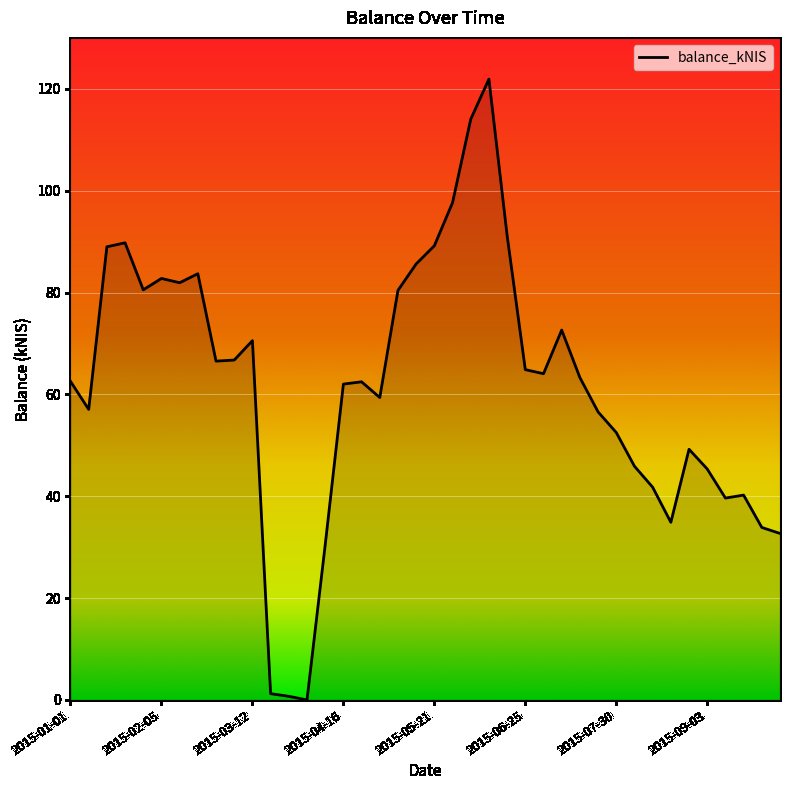

What is the difference between the maximum and minimum values?

121.9